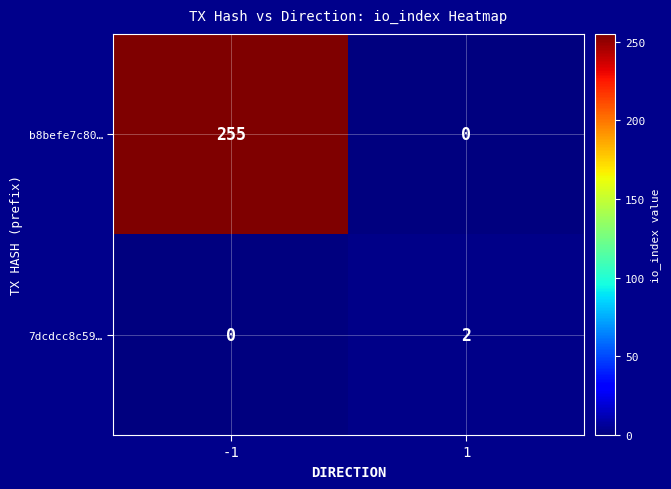

Which category has the highest value across all series?

-1